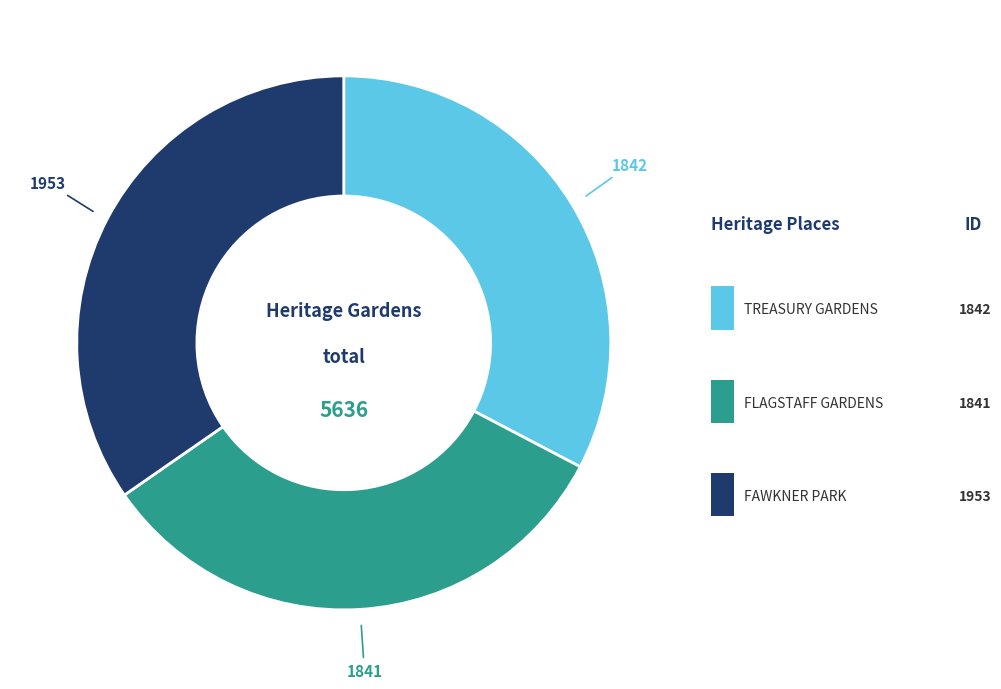

To the nearest percent, what is the average slice percentage?

33%